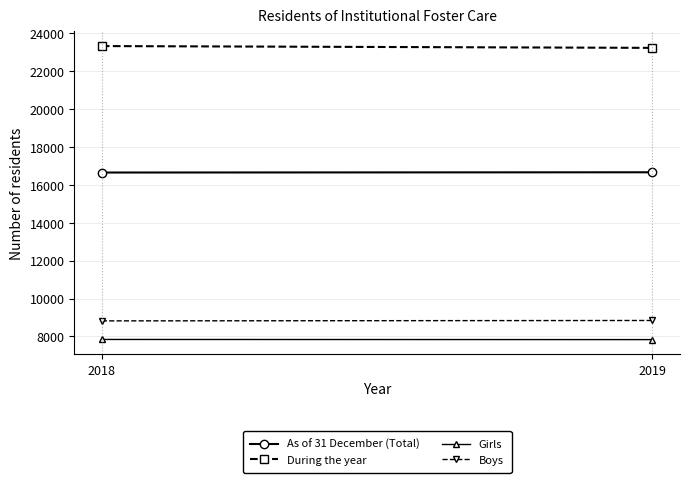

Which category has the highest value in the Girls series?

2018